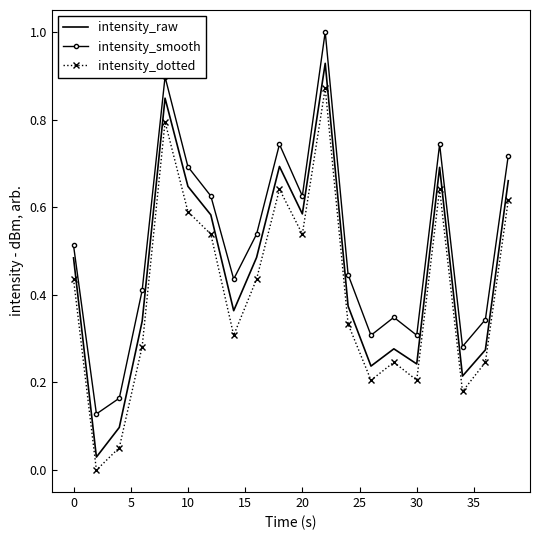

True or false: intensity_raw and intensity_smooth intersect in this chart.

False